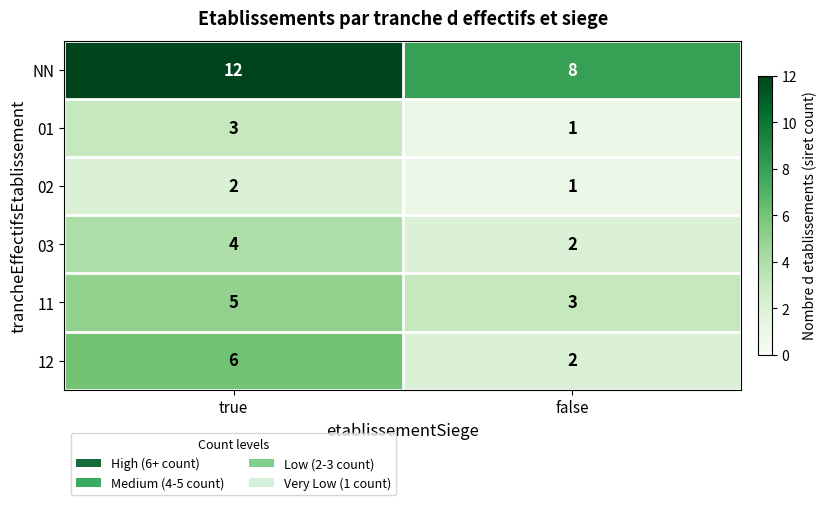

Where is 02 nearest to the value 1?

false